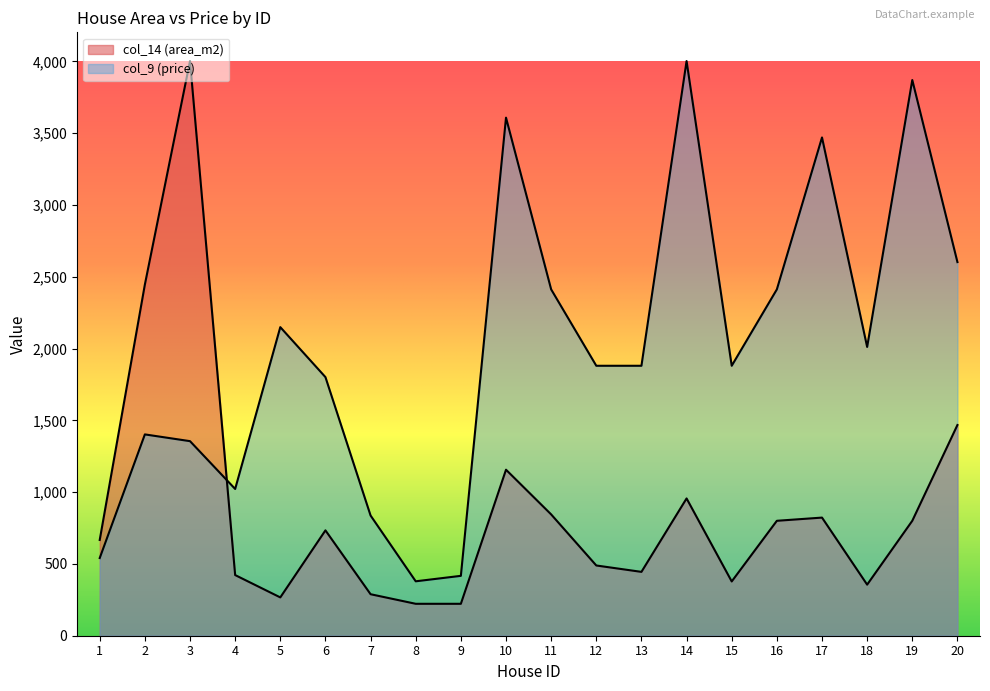

Which category has the lowest value across all series?

8